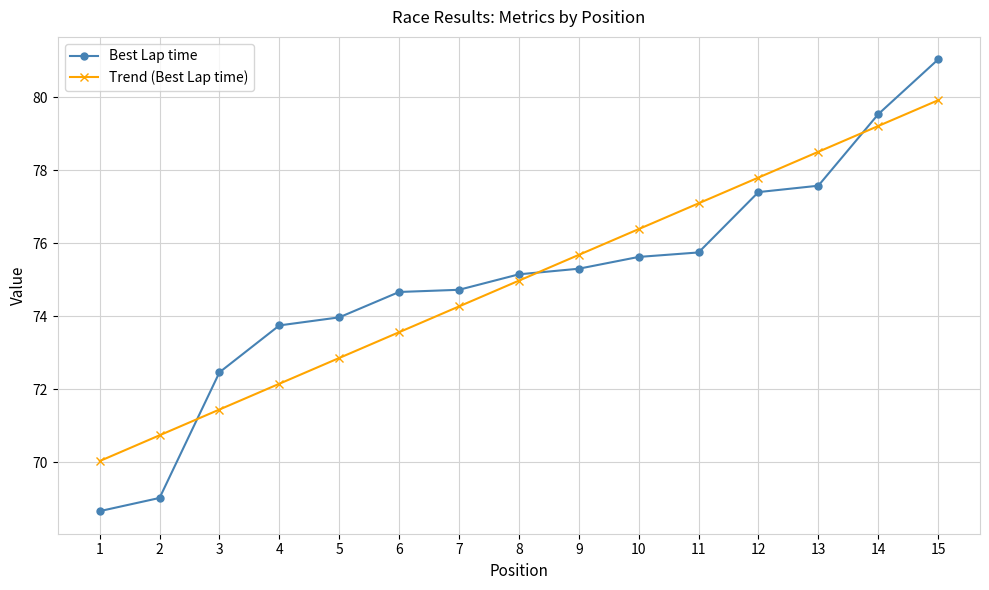

What is the average value of the Trend (Best Lap time) series?

75.0